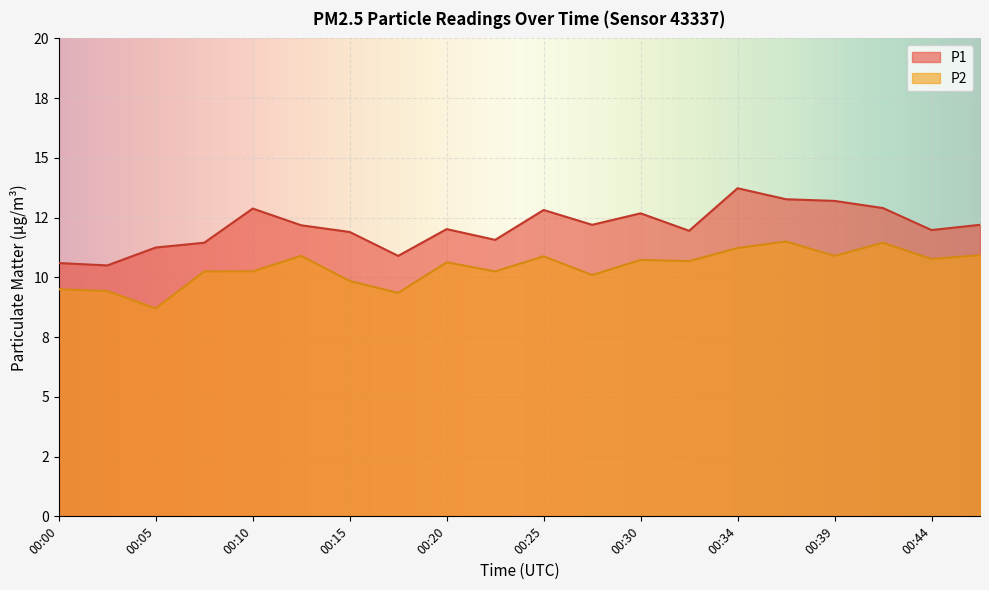

At how many categories does at least one series exceed 10?

20